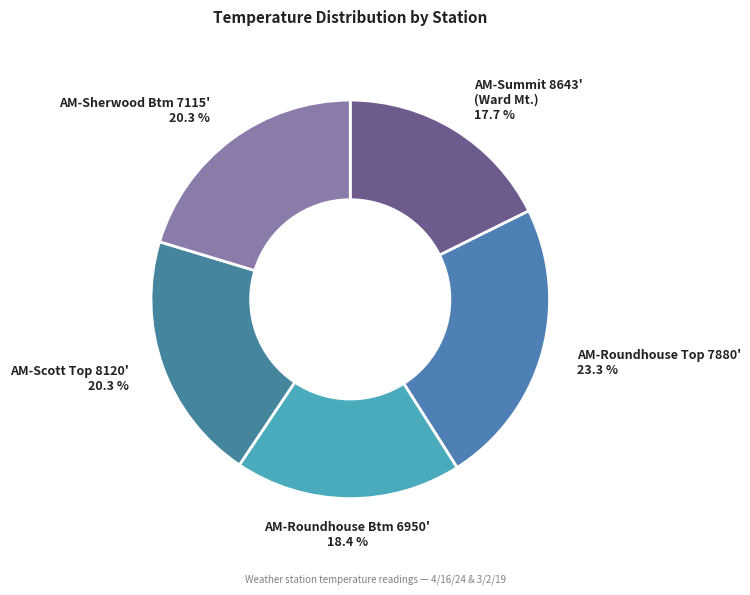

How many slices are in this pie chart?

5